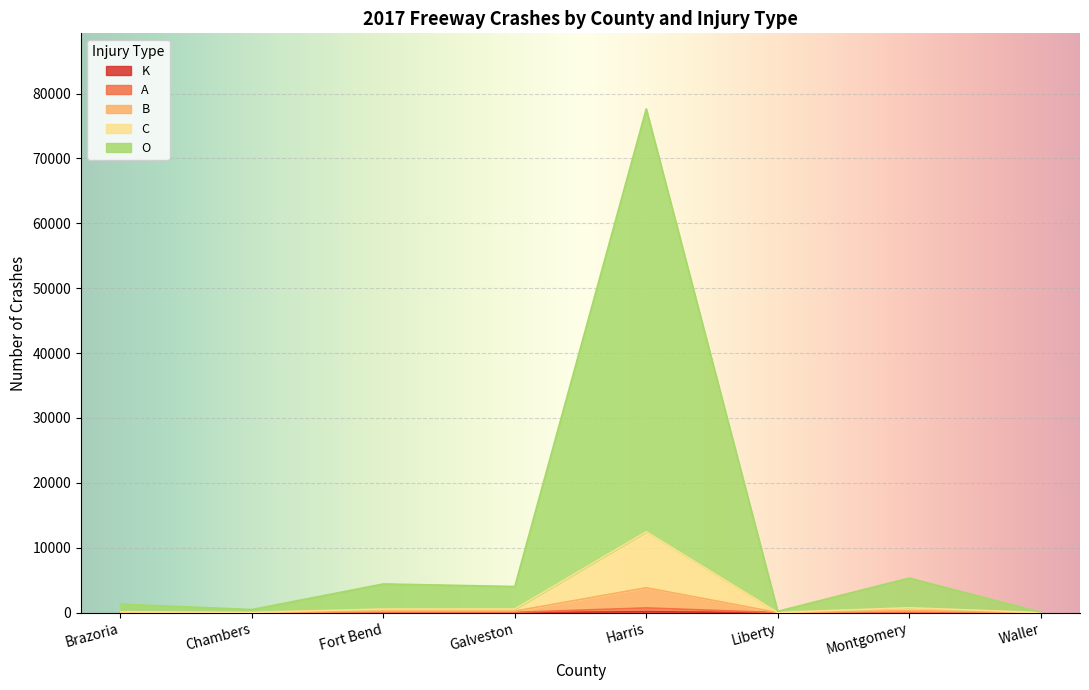

True or false: A has more than 0 points higher than both neighbors.

True